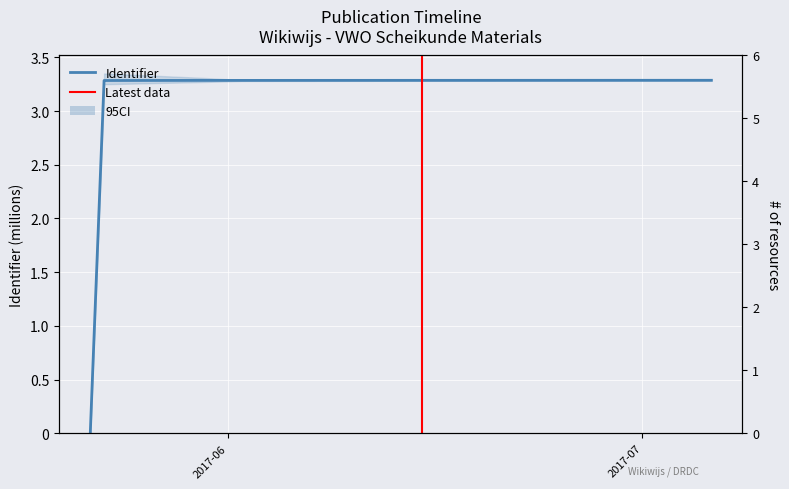

Reading right to left, what are all the values shown in this chart?

2017-07-06=3286595	2017-06-02=3285652	2017-05-30=3285520	2017-05-23=3284595	2017-05-23=3284593	2017-05-22=0